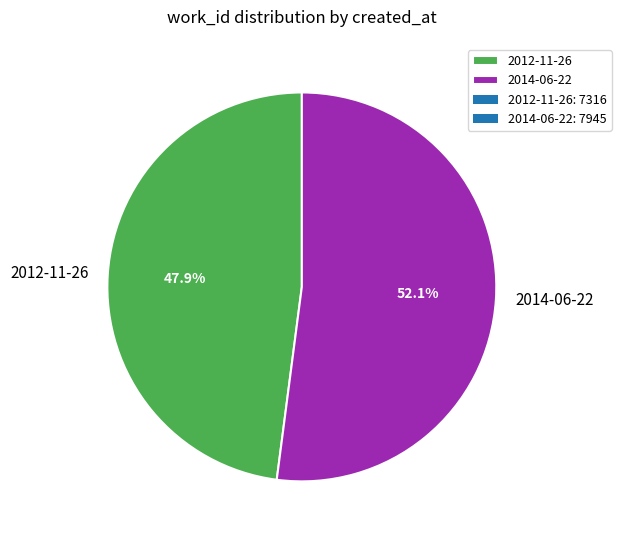

What is the largest slice in the pie chart?

2014-06-22